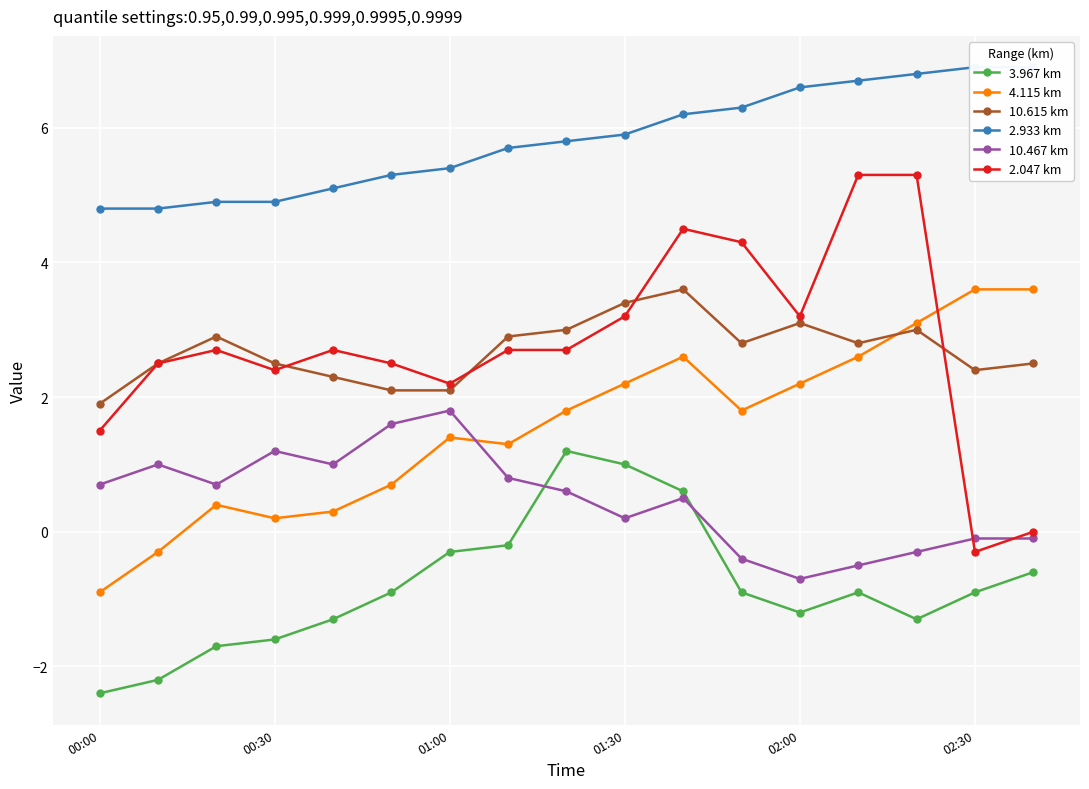

Is this an area chart (filled region under the line)?

No